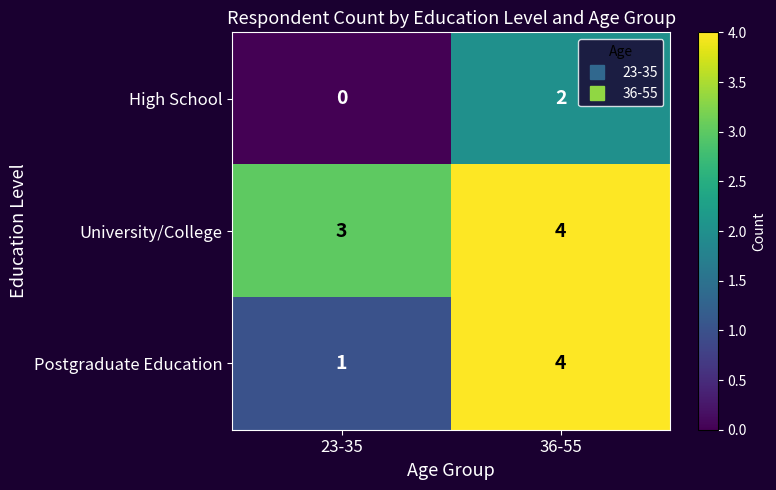

Reading left to right, extract all data points from this chart.

High School: 23-35=0	36-55=2
University/College: 23-35=3	36-55=4
Postgraduate Education: 23-35=1	36-55=4